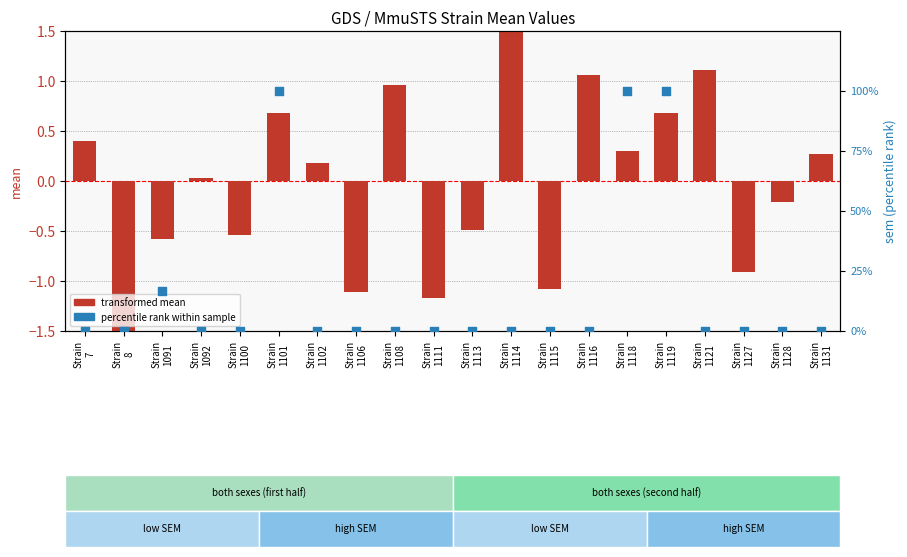

Which series reaches the maximum Y coordinate?

percentile rank within sample